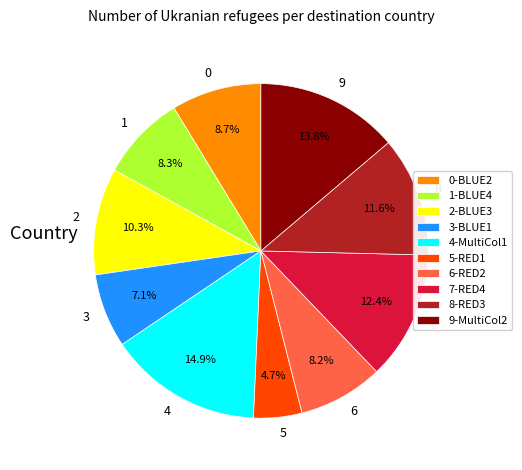

Approximately how many times larger is the value at 4 compared to 1?

1.8